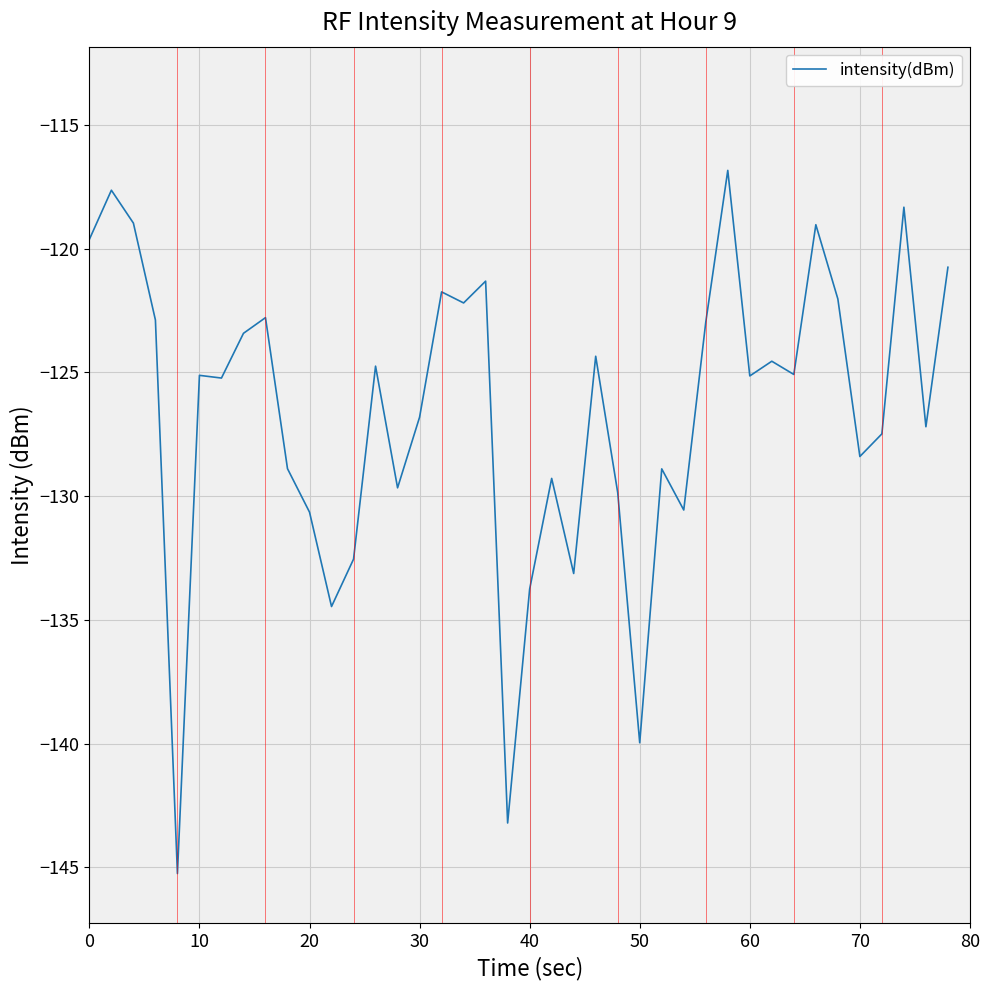

What is the difference between the maximum and minimum values?

28.4